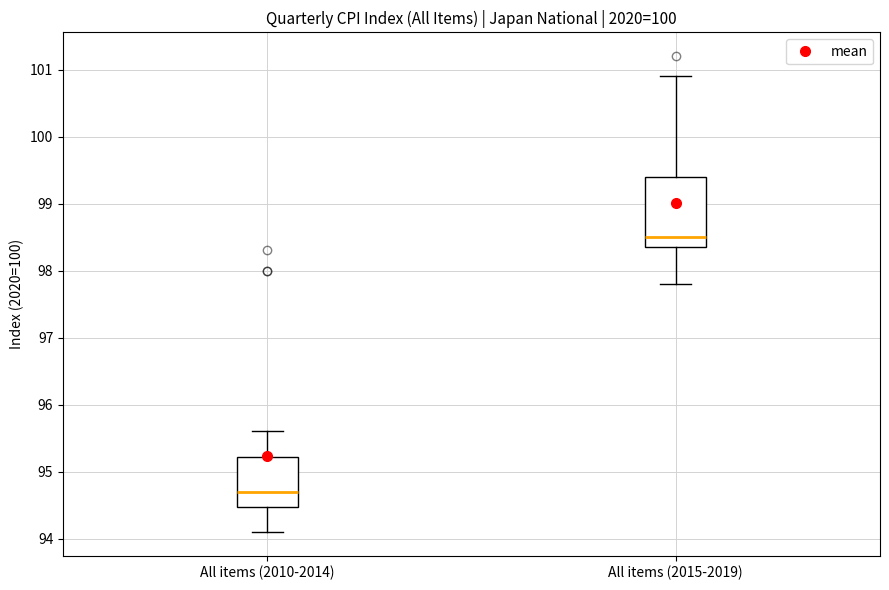

Where does the lower whisker of the box for All items (2015-2019) end on the y-axis? The values are not printed on the chart, so give them approximately, as read against the axis.

97.8